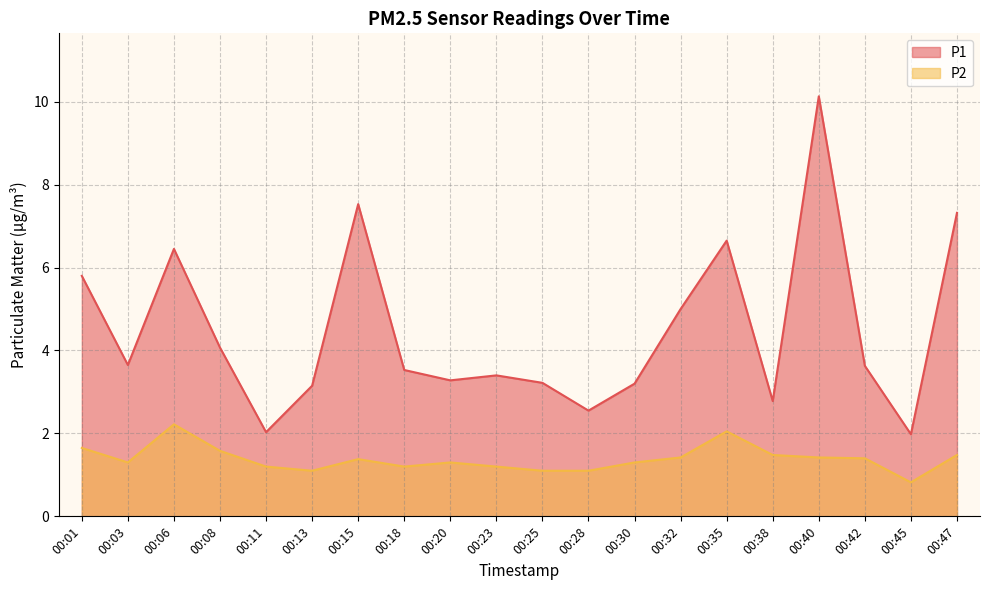

Reading left to right, transcribe all the data shown in this chart.

P1: 00:01=5.8	00:03=3.6	00:06=6.5	00:08=4.1	00:11=2.0	00:13=3.1	00:15=7.5	00:18=3.5	00:20=3.3	00:23=3.4	00:25=3.2	00:28=2.5	00:30=3.2	00:32=5.0	00:35=6.7	00:38=2.8	00:40=10.1	00:42=3.6	00:45=2.0	00:47=7.3
P2: 00:01=1.6	00:03=1.3	00:06=2.2	00:08=1.6	00:11=1.2	00:13=1.1	00:15=1.4	00:18=1.2	00:20=1.3	00:23=1.2	00:25=1.1	00:28=1.1	00:30=1.3	00:32=1.4	00:35=2.0	00:38=1.5	00:40=1.4	00:42=1.4	00:45=0.8	00:47=1.5